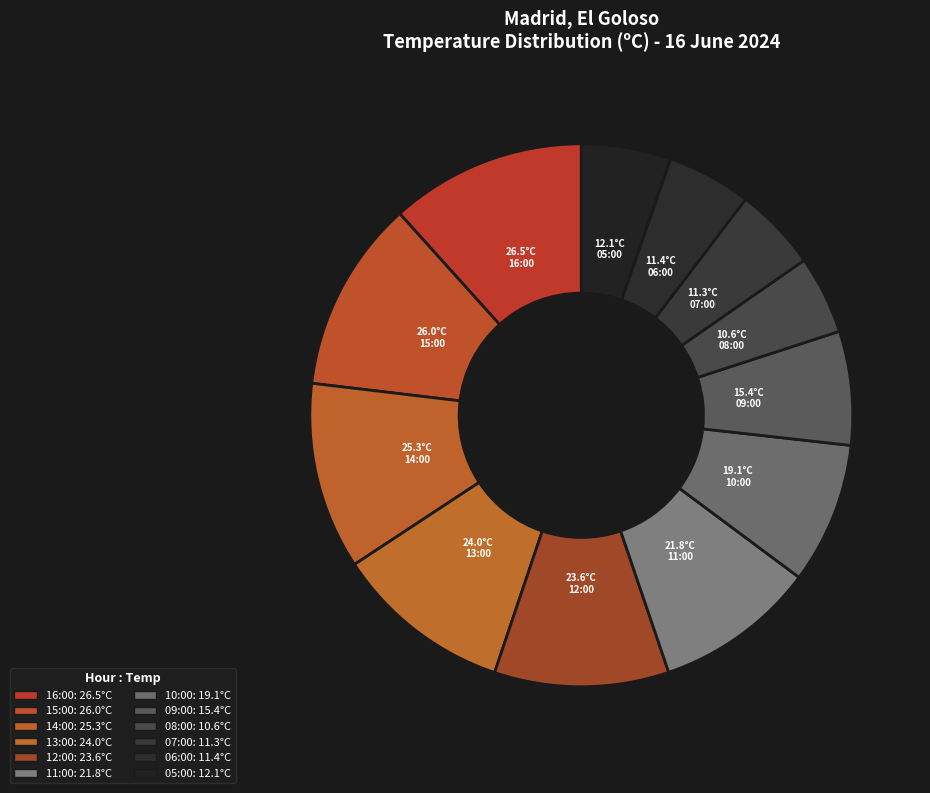

Count the number of slices in the pie.

12